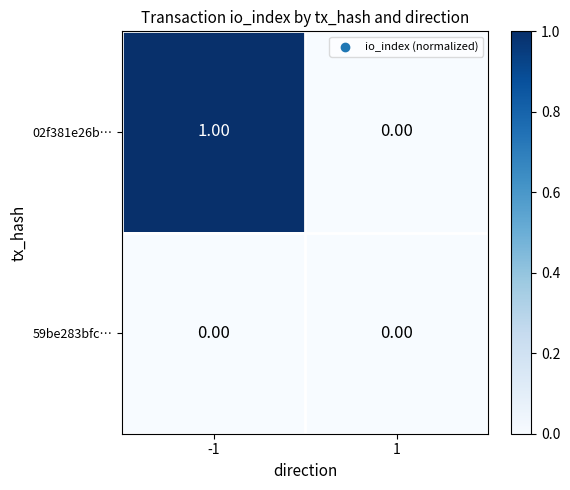

Which series has the largest range (max minus min)?

02f381e26b…